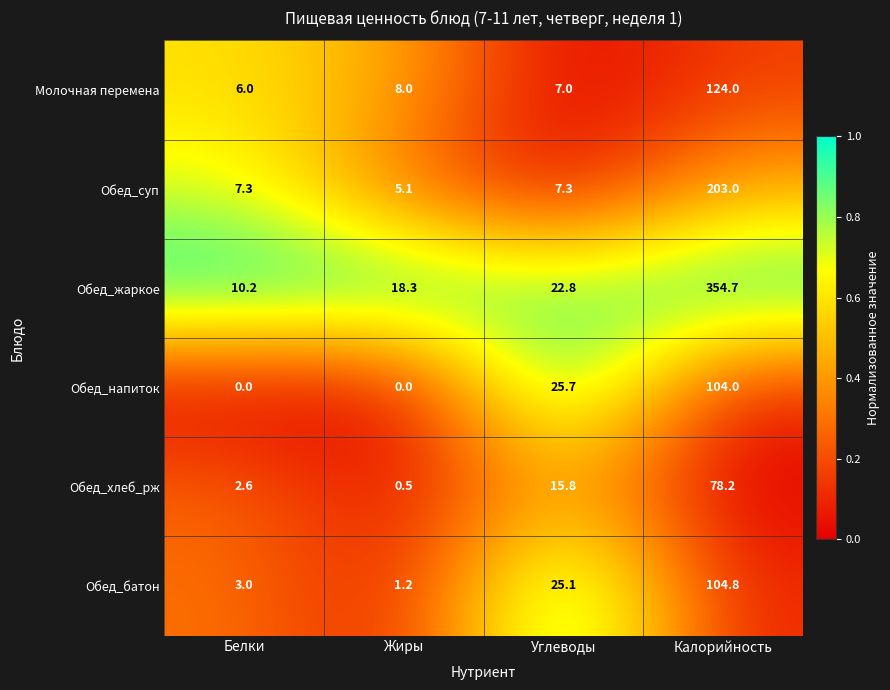

What is the average value of the Обед_суп series?

55.7